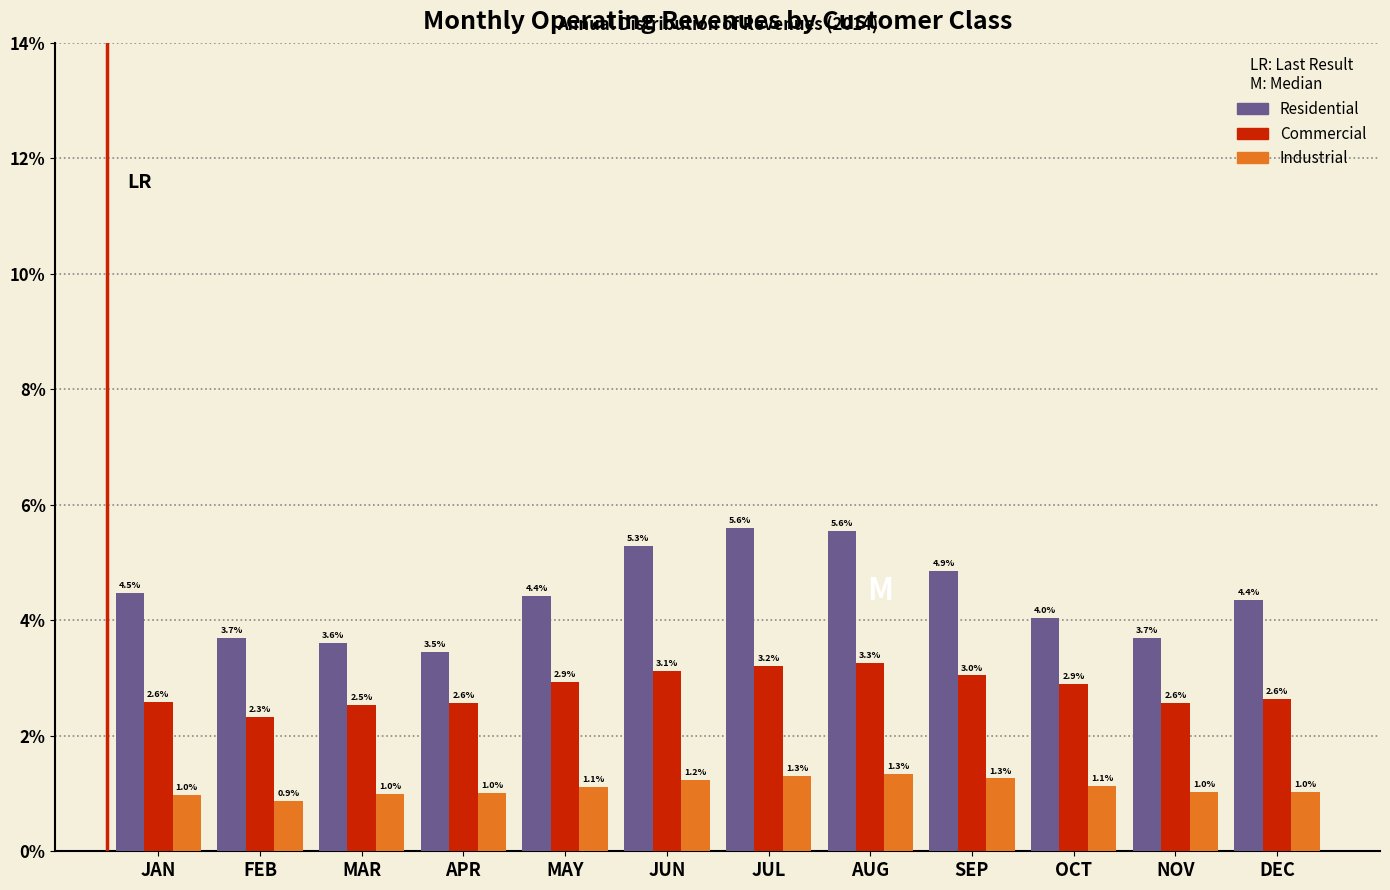

Reading left to right, transcribe all the data shown in this chart.

Residential: JAN=4.5	FEB=3.7	MAR=3.6	APR=3.5	MAY=4.4	JUN=5.3	JUL=5.6	AUG=5.6	SEP=4.9	OCT=4.0	NOV=3.7	DEC=4.4
Commercial: JAN=2.6	FEB=2.3	MAR=2.5	APR=2.6	MAY=2.9	JUN=3.1	JUL=3.2	AUG=3.3	SEP=3.0	OCT=2.9	NOV=2.6	DEC=2.6
Industrial: JAN=1.0	FEB=0.9	MAR=1.0	APR=1.0	MAY=1.1	JUN=1.2	JUL=1.3	AUG=1.3	SEP=1.3	OCT=1.1	NOV=1.0	DEC=1.0